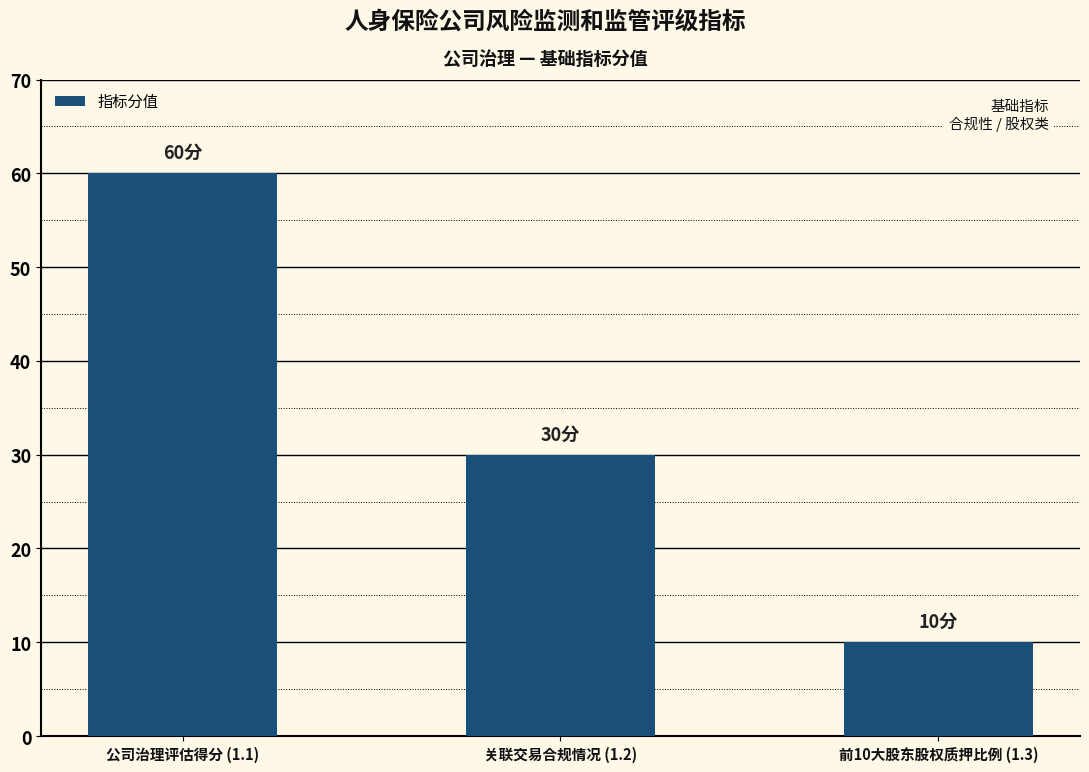

What is the change in value from 关联交易合规情况 (1.2) to 前10大股东股权质押比例 (1.3)?

-20